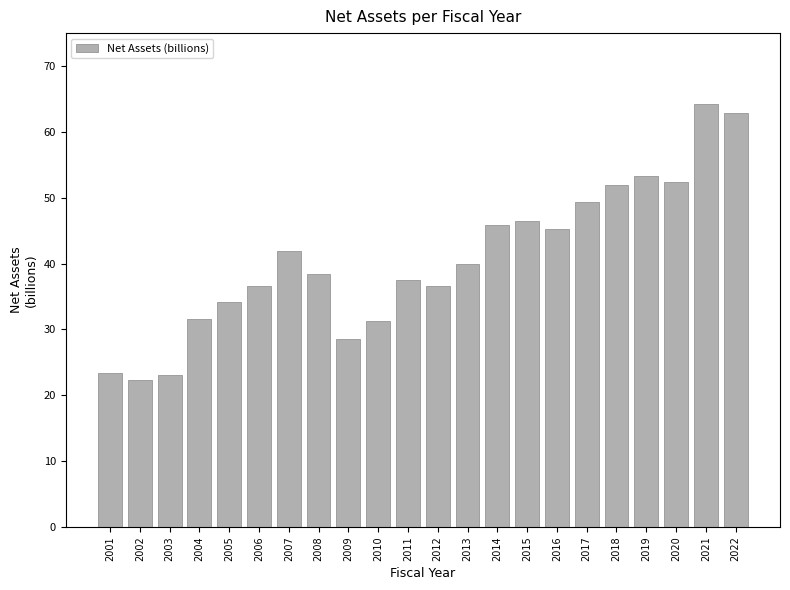

What is the value of the 22nd bar from the left?

62.8